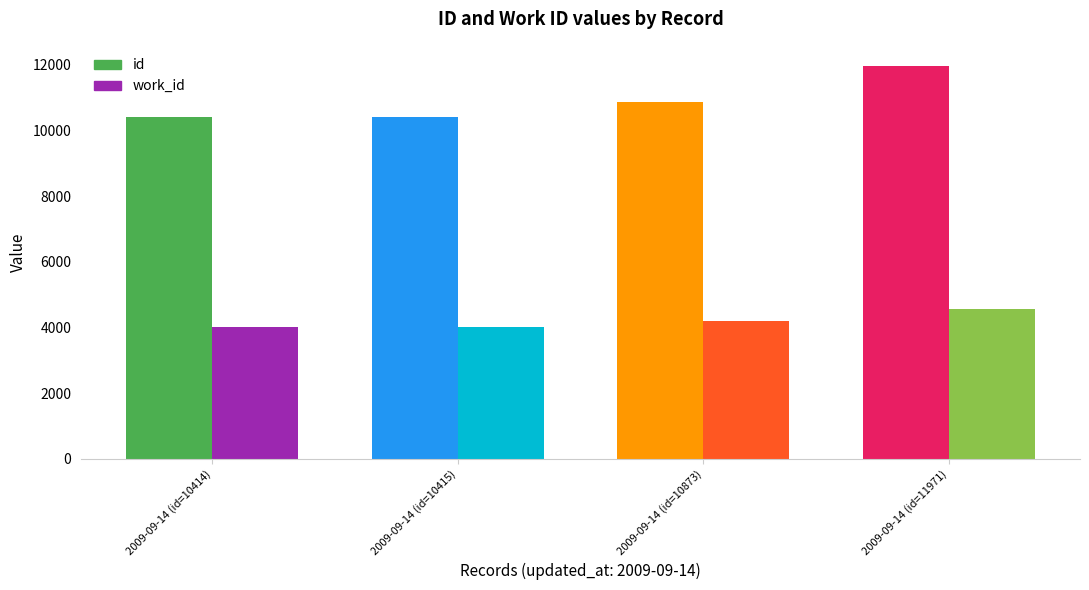

List the series in order of their overall mean, highest first.

id, work_id